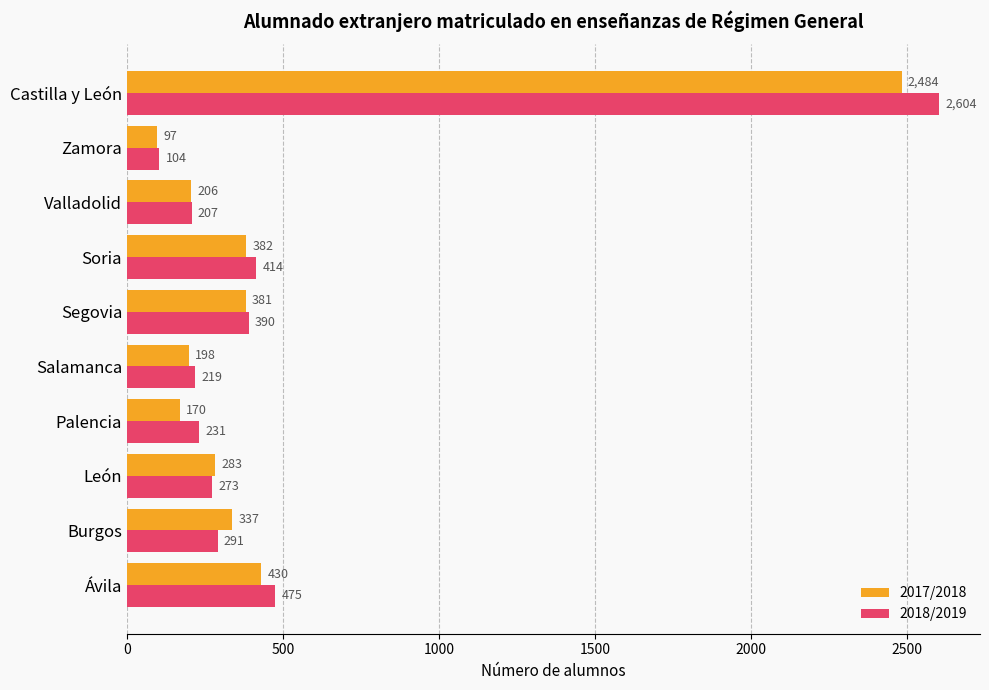

What is the difference between the maximum and minimum values in the 2017/2018 series?

2387